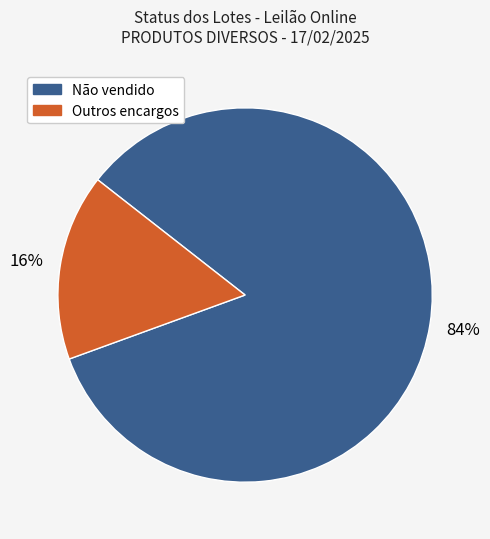

To the nearest percent, what is the average slice percentage?

50%